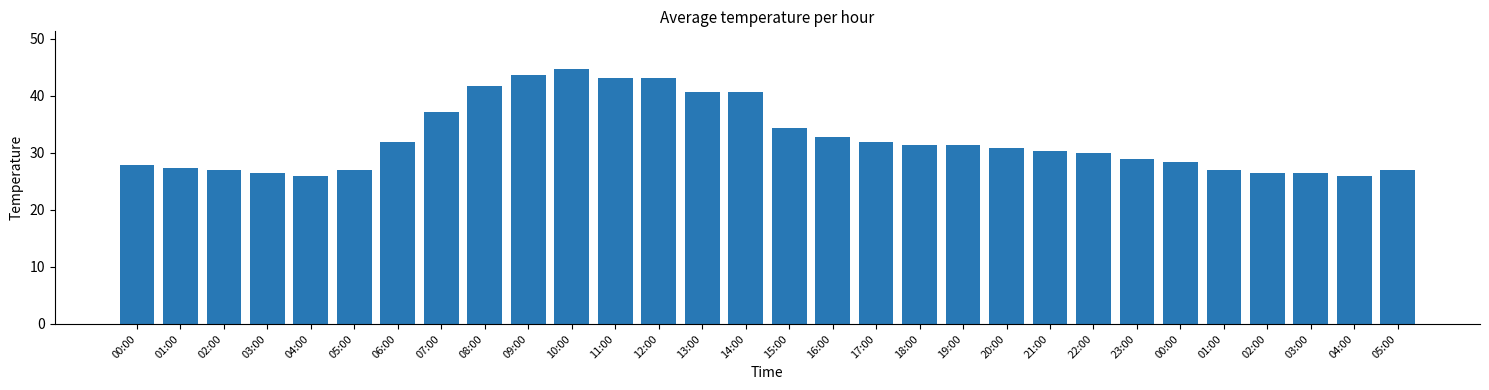

What is the average value?

32.4